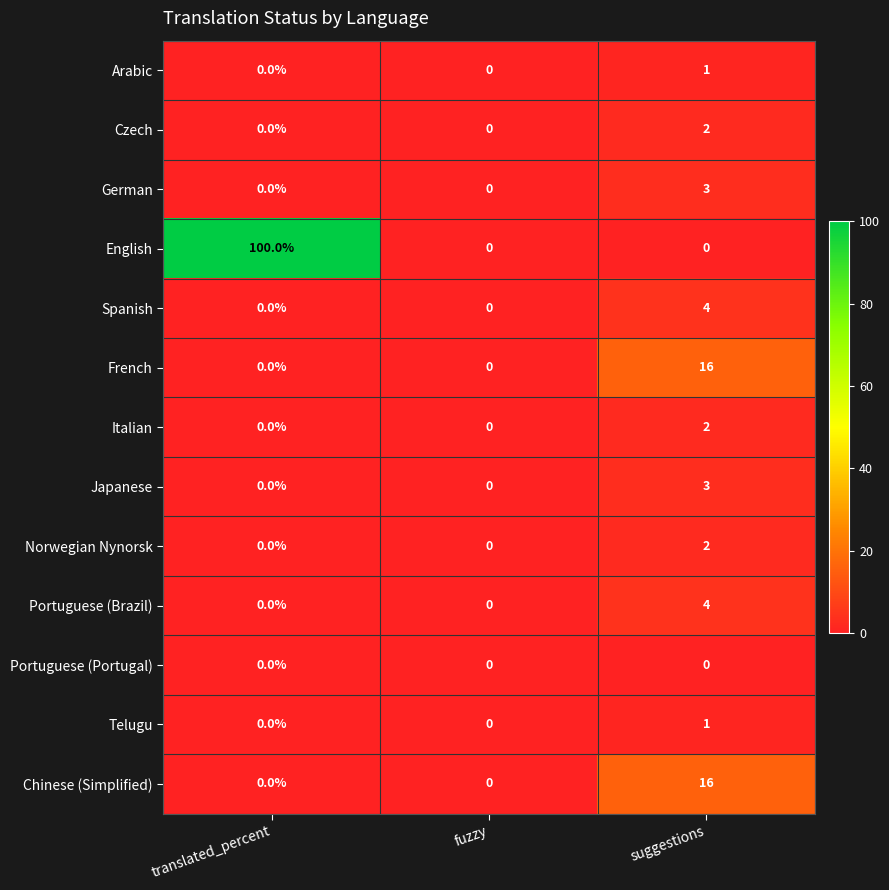

The value of French at fuzzy is 0. True or false?

True